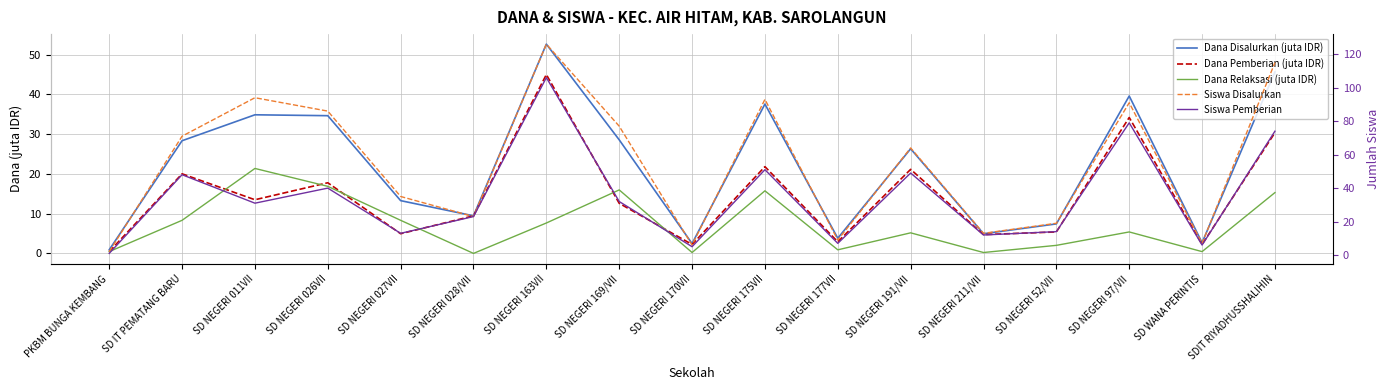

How many lines are shown in the chart?

5